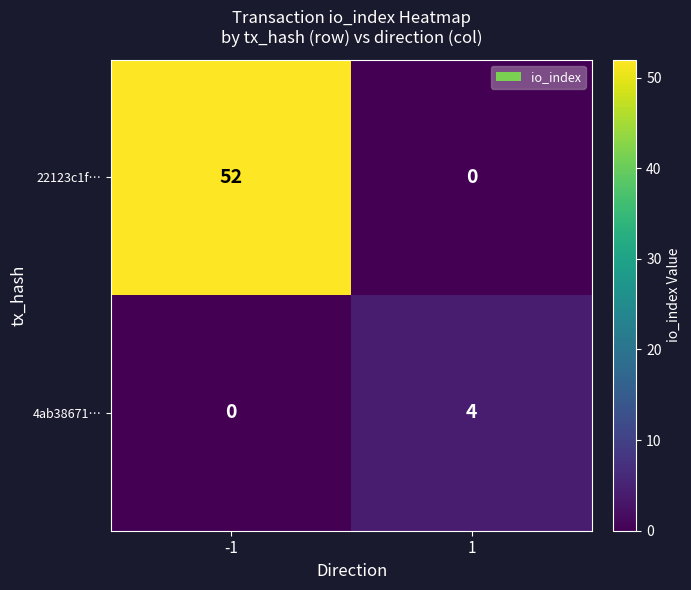

List the series in order of their overall mean, lowest first.

4ab38671…, 22123c1f…